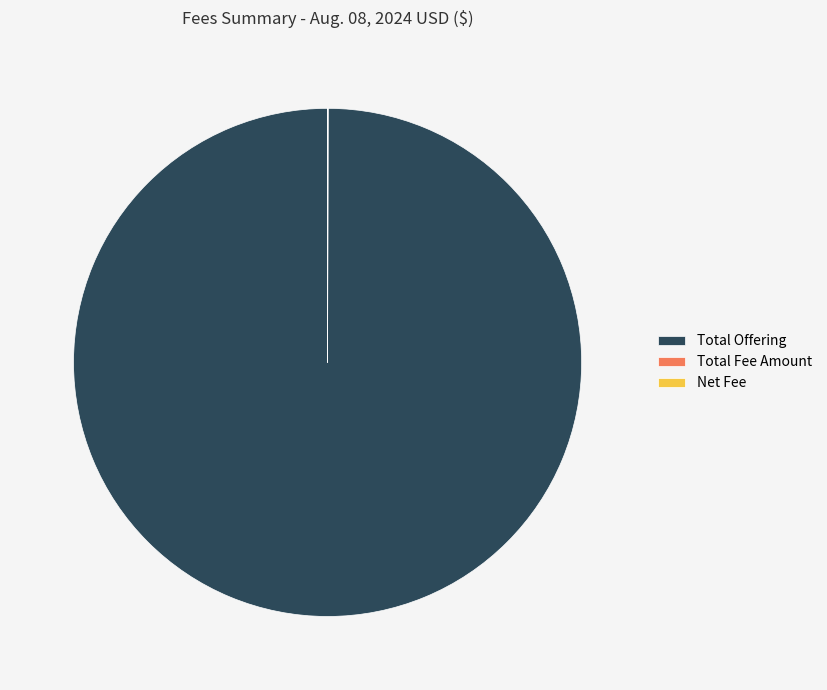

Is there a majority slice in this chart?

Yes